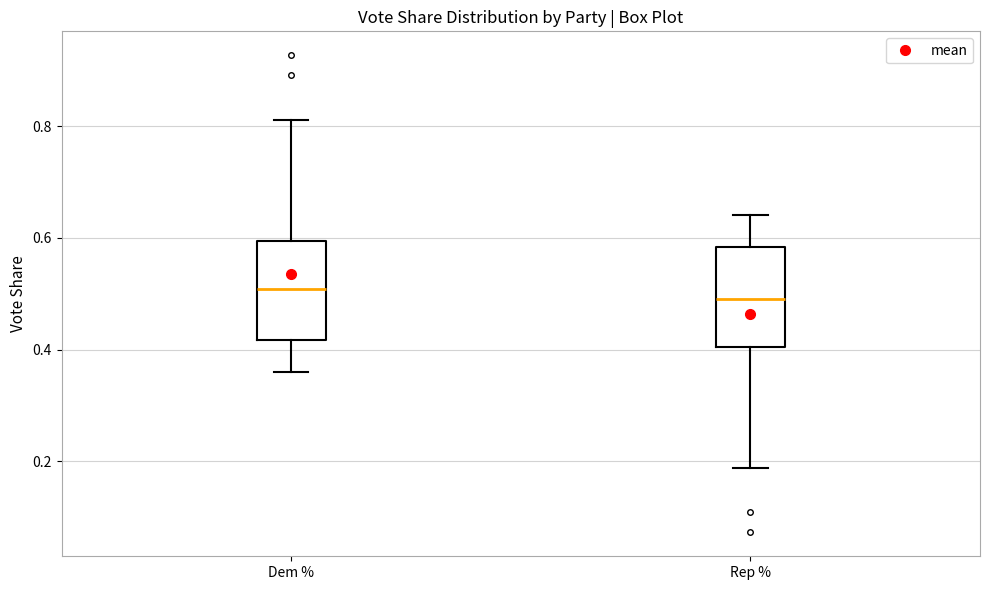

Where is the lower edge of the box for Dem % on the y-axis? The values are not printed on the chart, so give them approximately, as read against the axis.

0.42